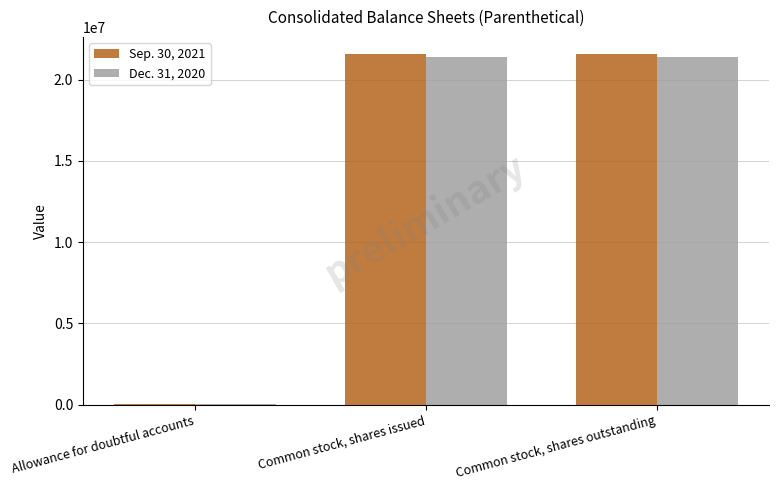

Is the value of Sep. 30, 2021 at Common stock, shares outstanding greater than the value of Dec. 31, 2020 at Allowance for doubtful accounts?

Yes